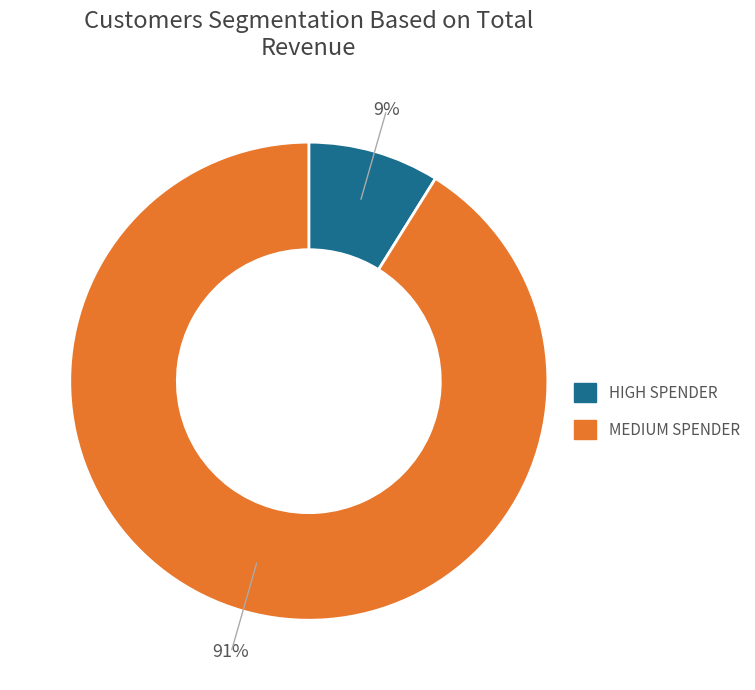

Does any single category account for the majority?

Yes